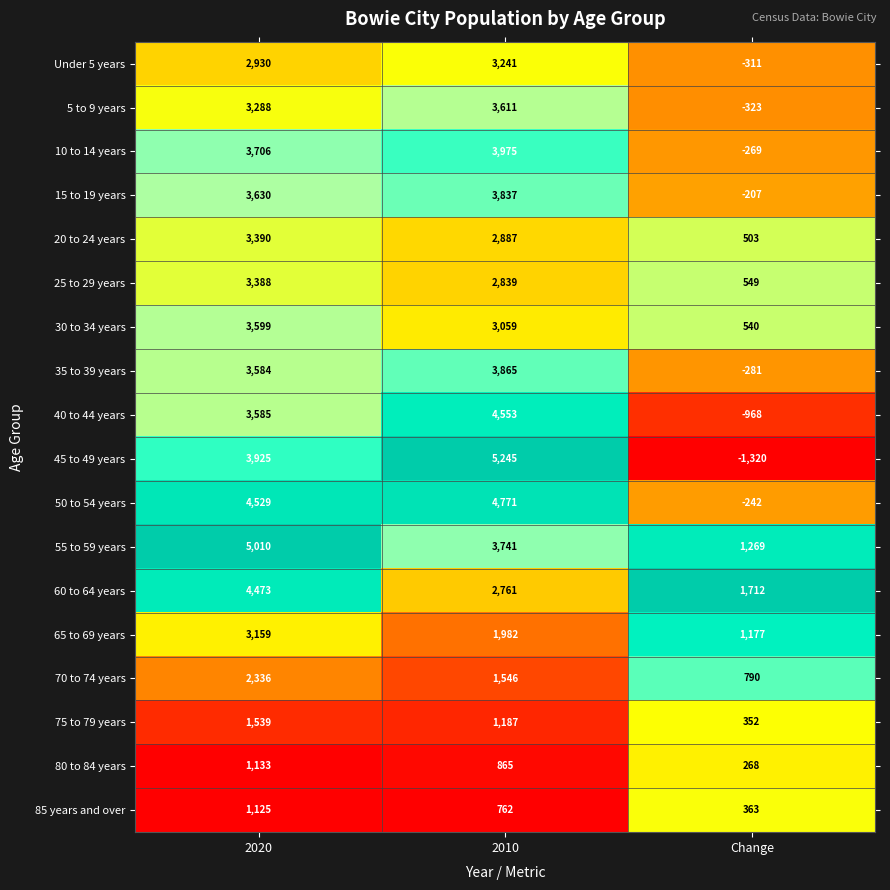

At which category is the sum across all series the highest?

2020